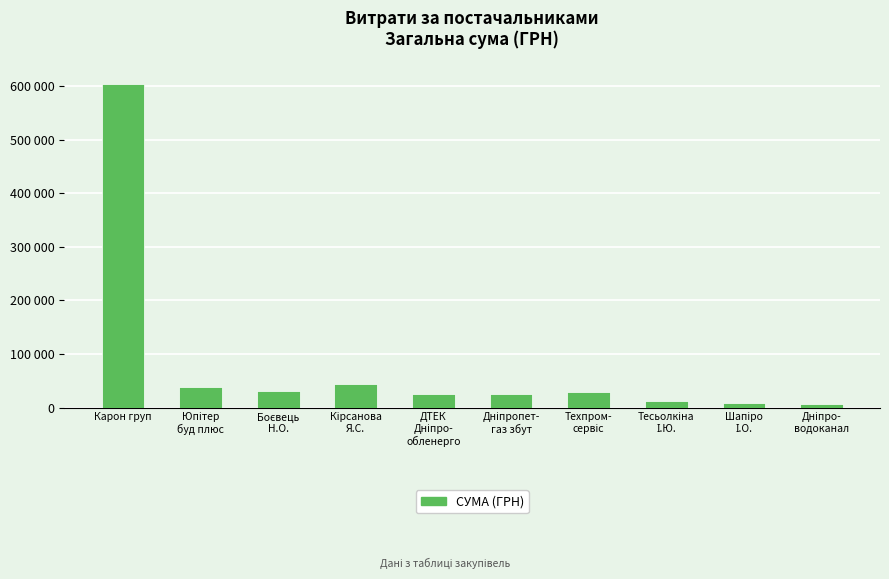

What is the ratio of the value at Кірсанова
Я.С. to the value at Дніпро-
водоканал?

7.1